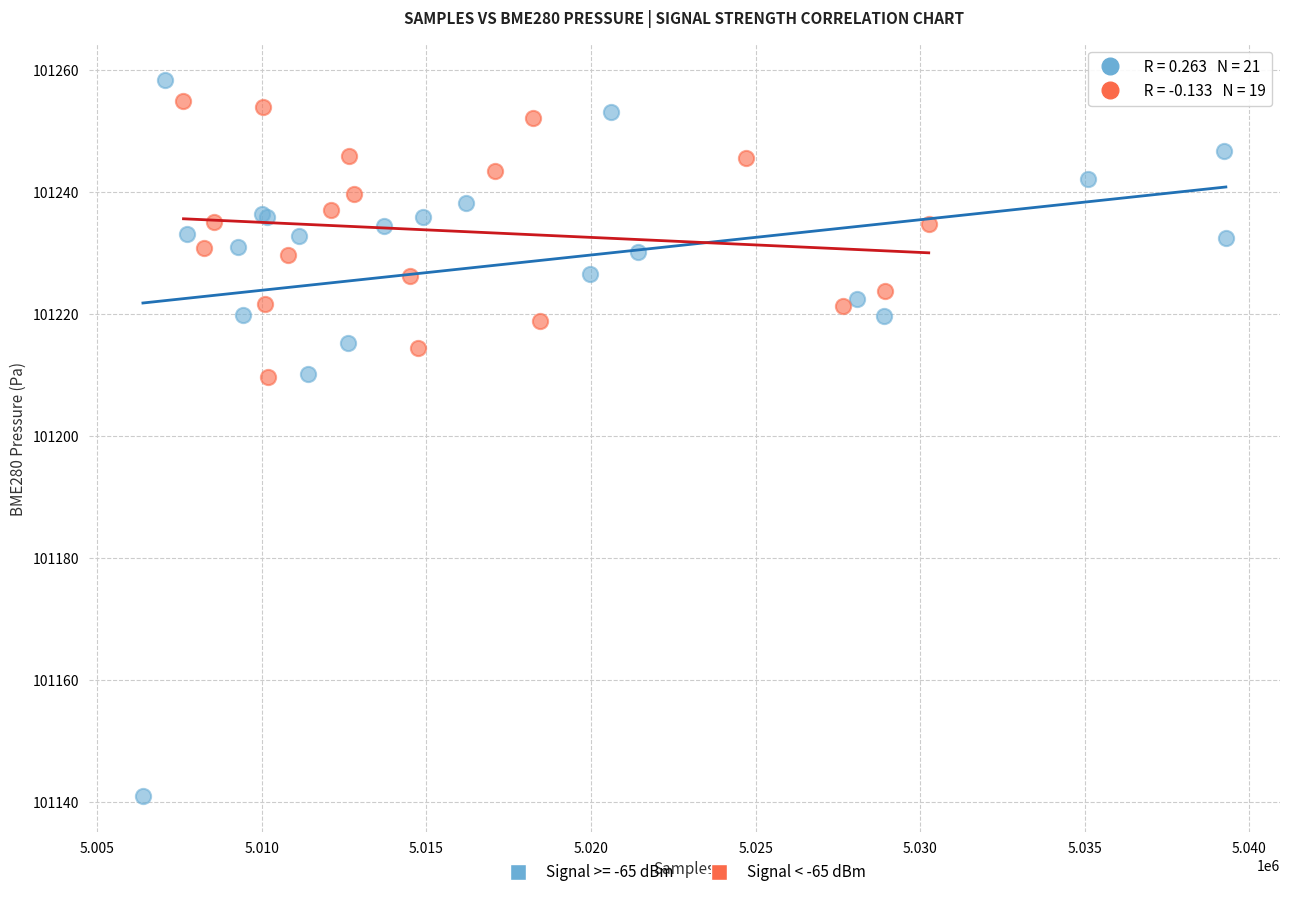

Which series contains the lowest Y value?

Signal >= -65 dBm